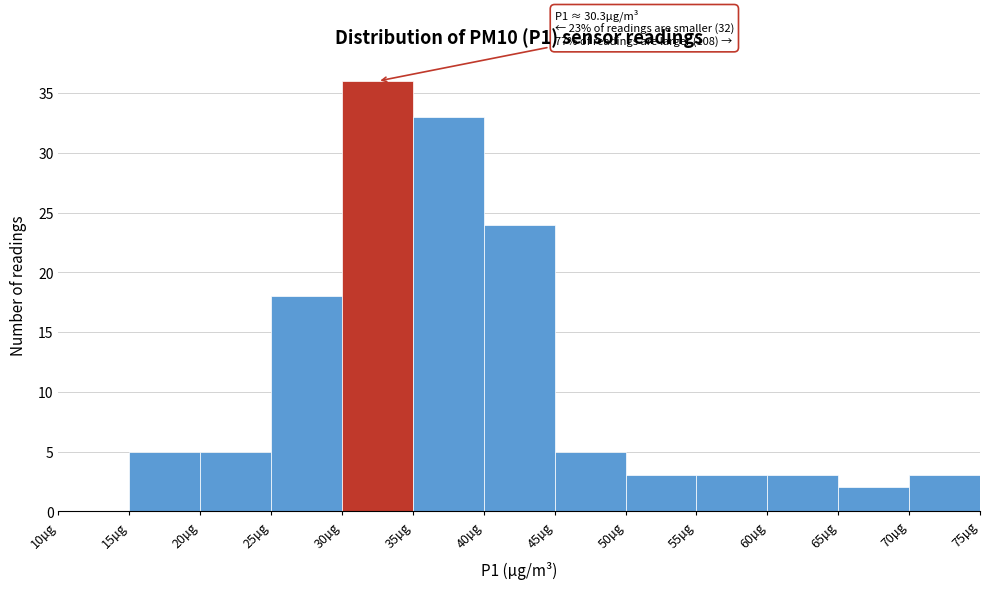

Which range on the x-axis has the tallest bar?

30 to 35